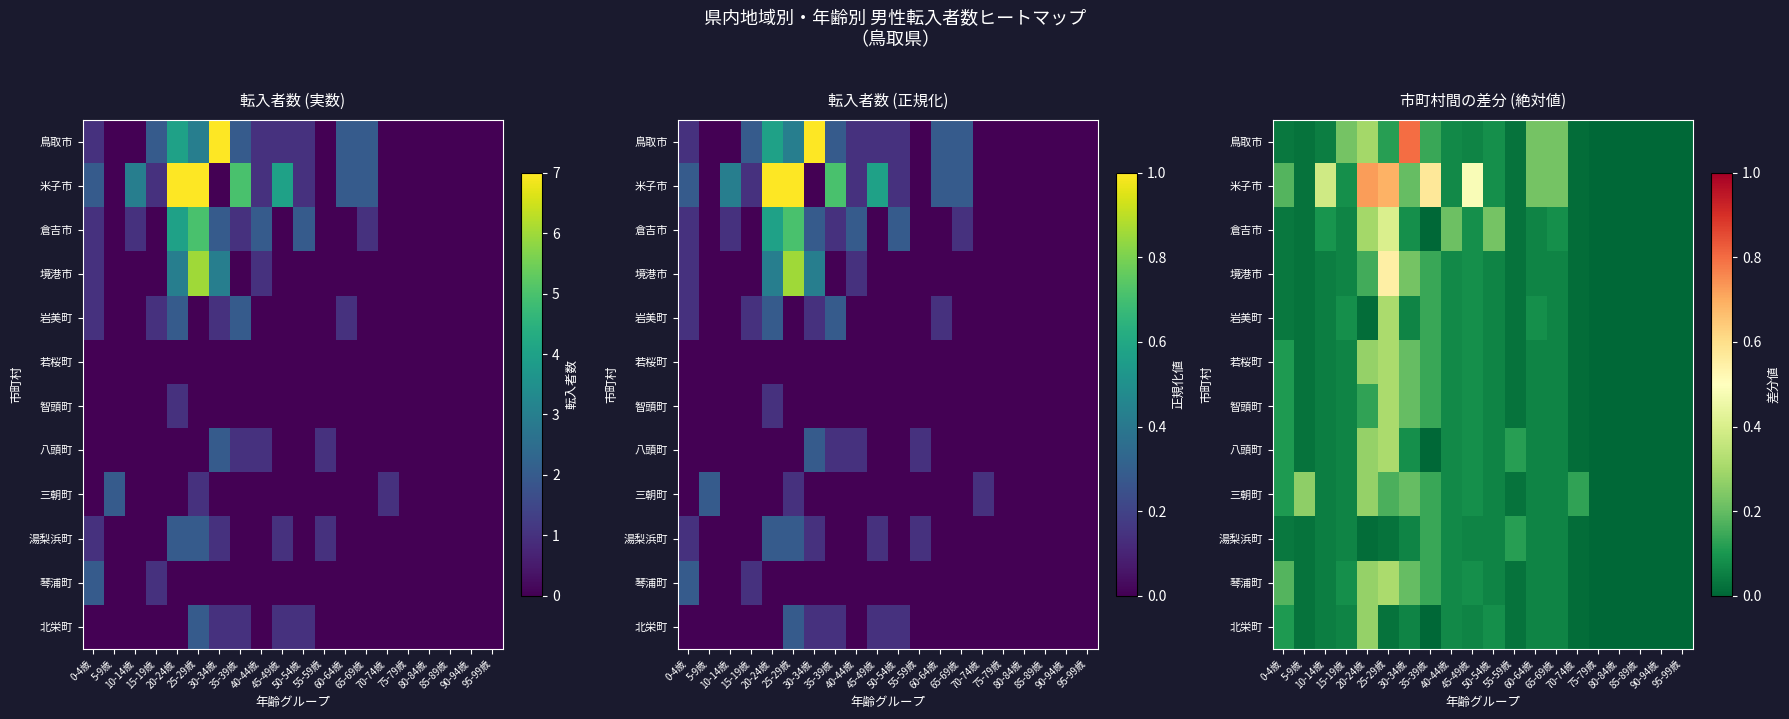

The value of 八頭町 at 50-54歳 is 0.1. True or false?

True